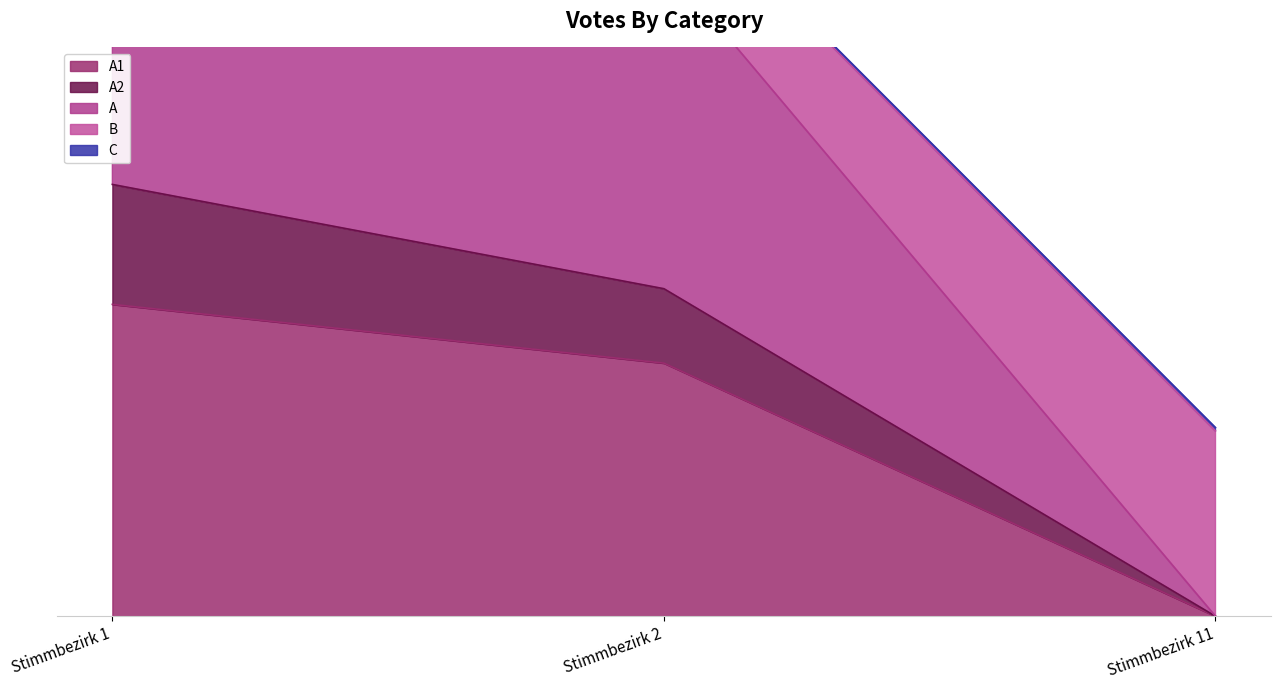

At how many categories does at least one series exceed 928?

2